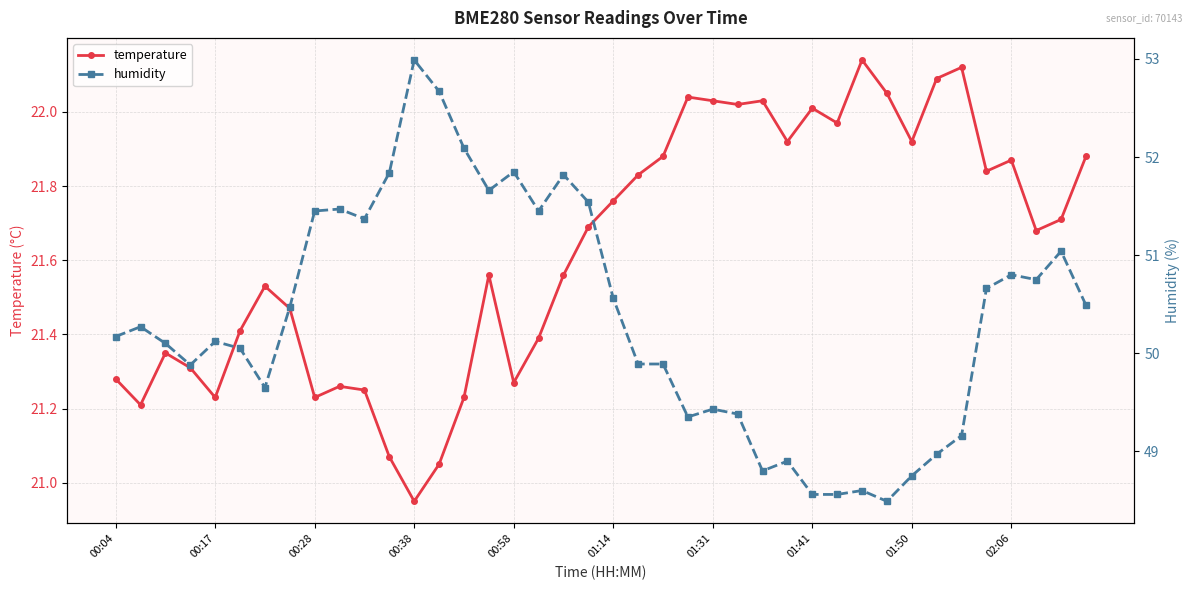

What position from the left is 11?

12